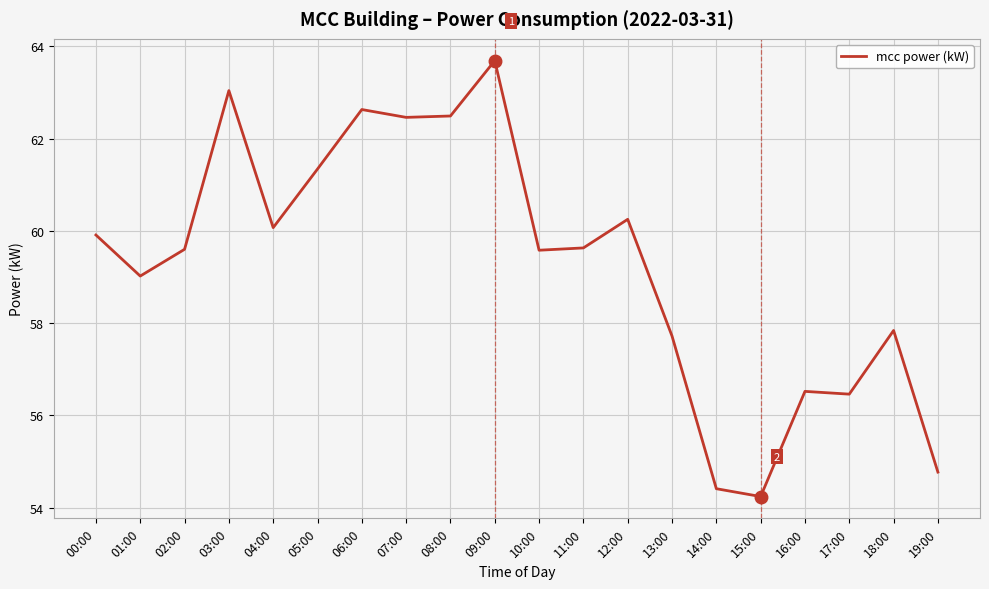

What position from the right is 10:00?

10